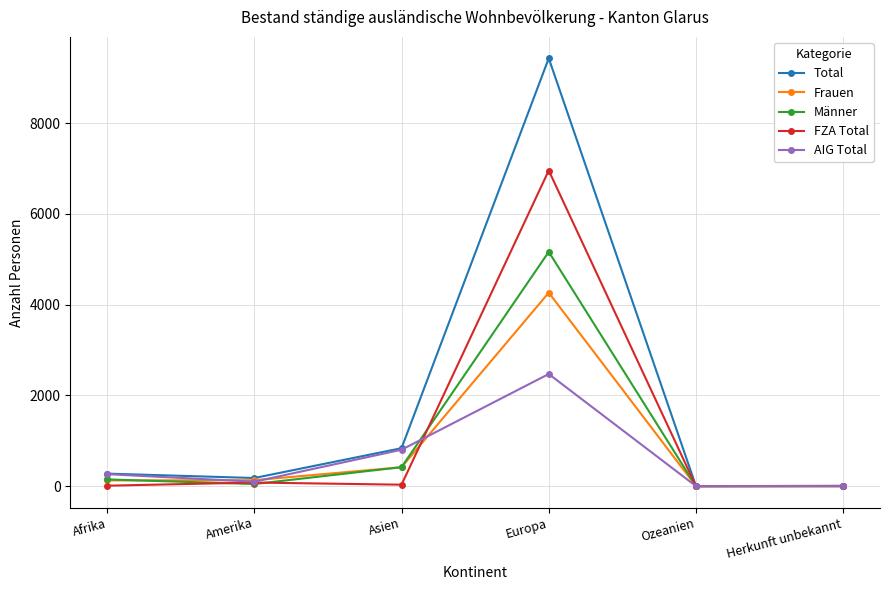

Rank the series by their maximum value, from highest to lowest.

Total, FZA Total, Männer, Frauen, AIG Total